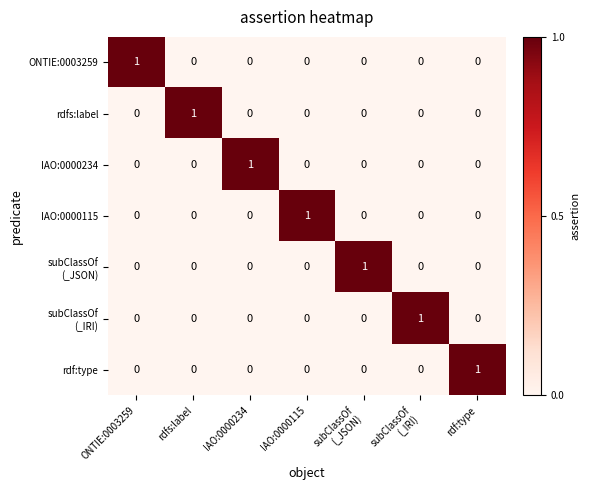

What is the maximum value shown in the chart?

1